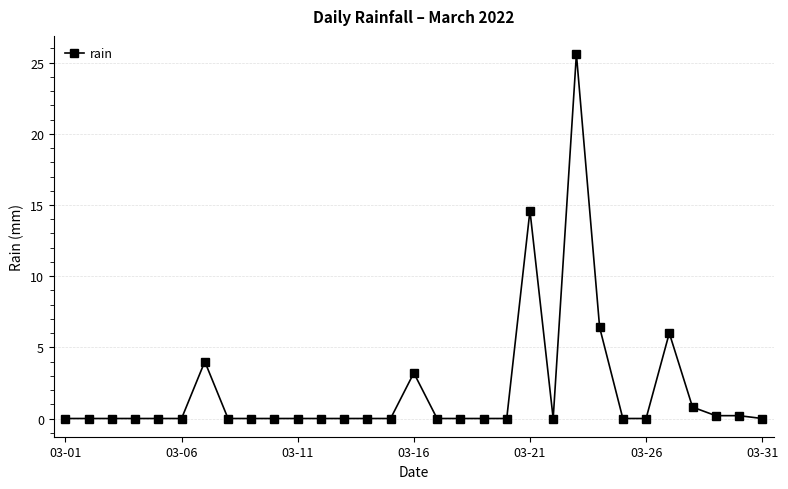

What is the difference between the maximum and minimum values?

25.6